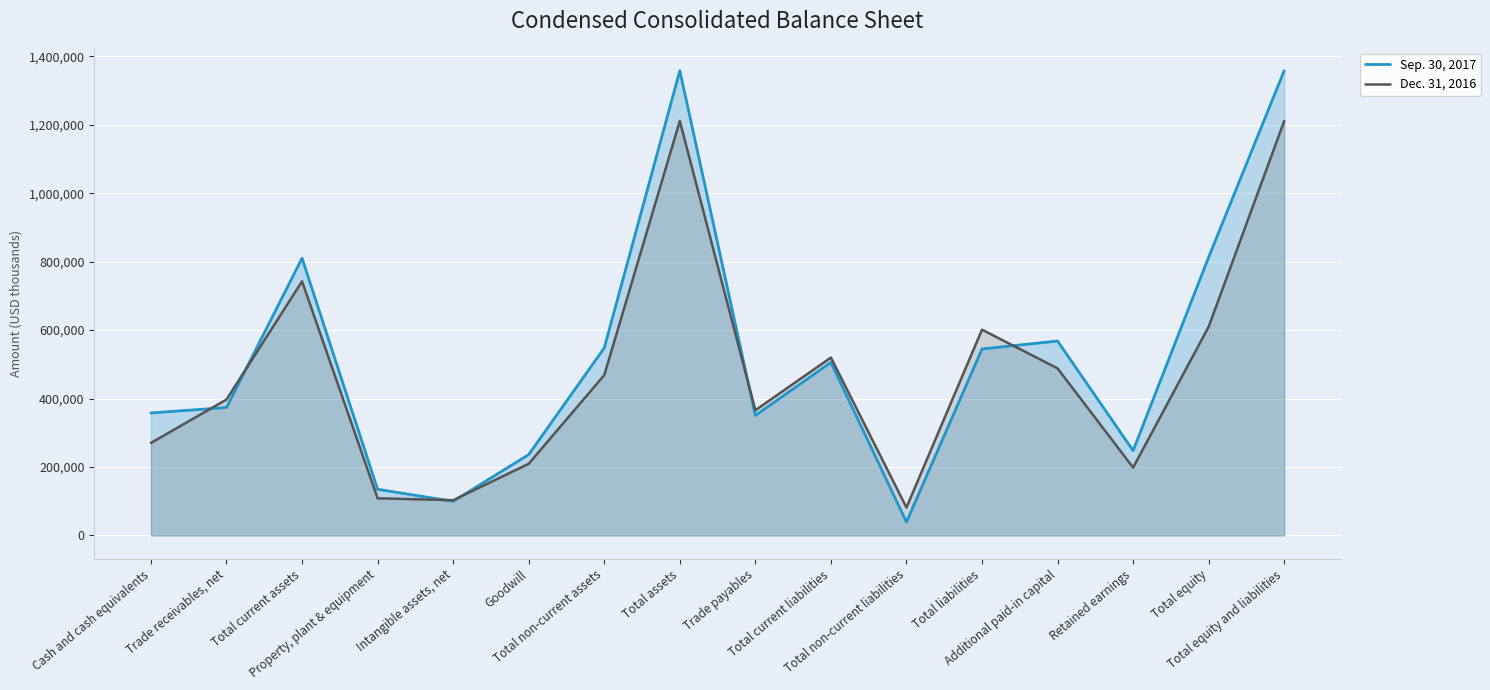

Between Total equity and Total current assets, which is larger?

Total equity